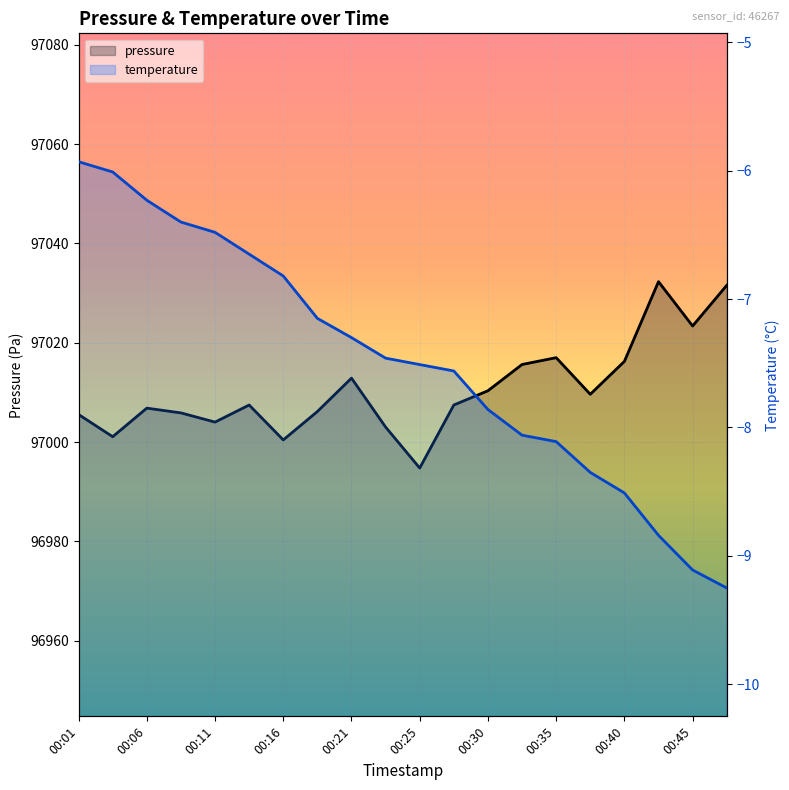

What is the total value across all series at 00:23?

96995.6